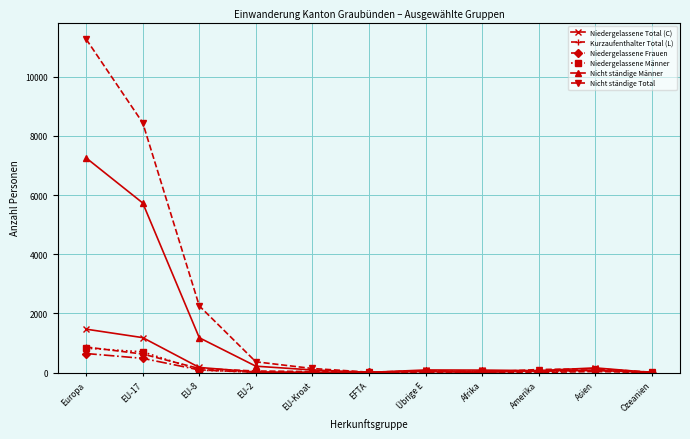

What value does the Nicht ständige Total series have at EFTA?

13